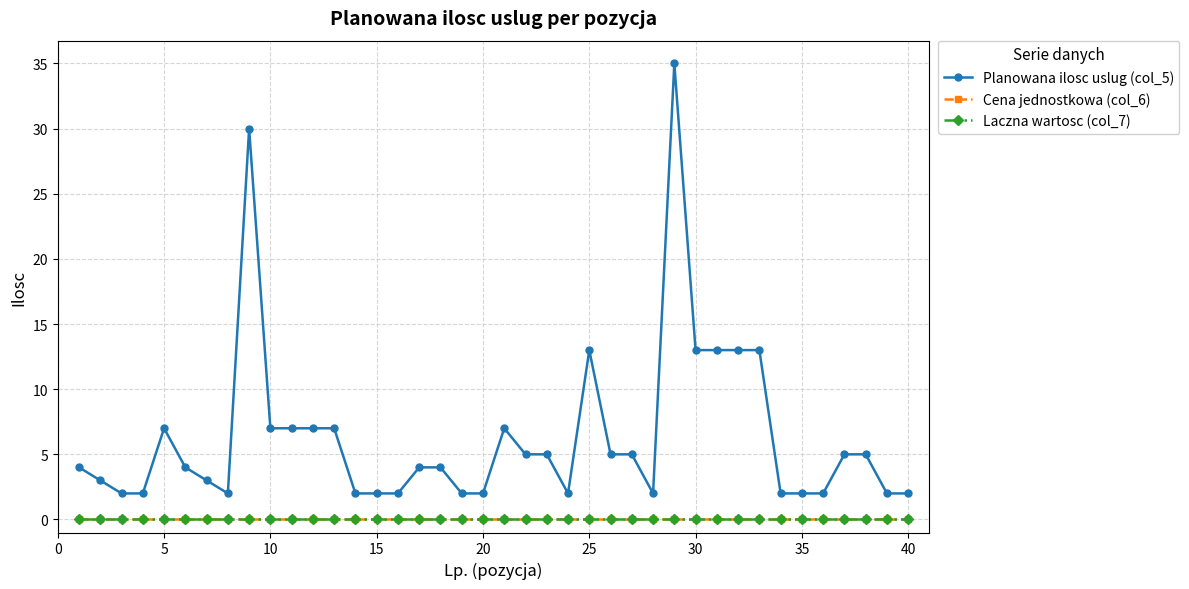

Is this an area chart (filled region under the line)?

No